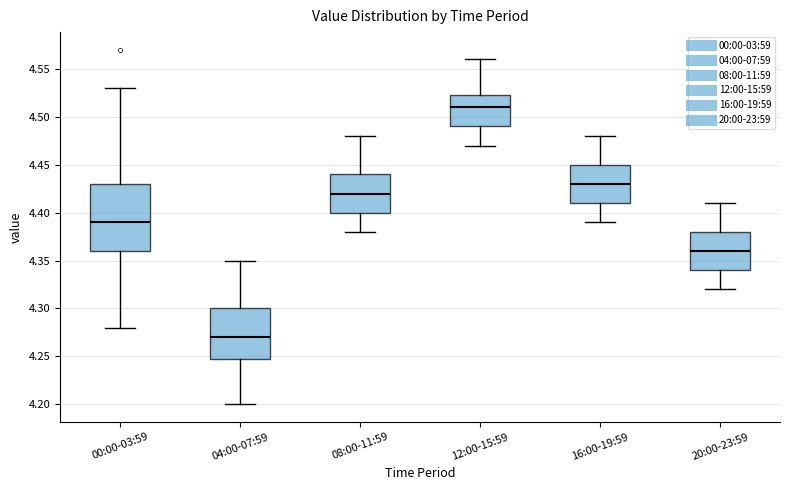

Where is the upper edge of the box for 16:00-19:59 on the y-axis? The values are not printed on the chart, so give them approximately, as read against the axis.

4.450